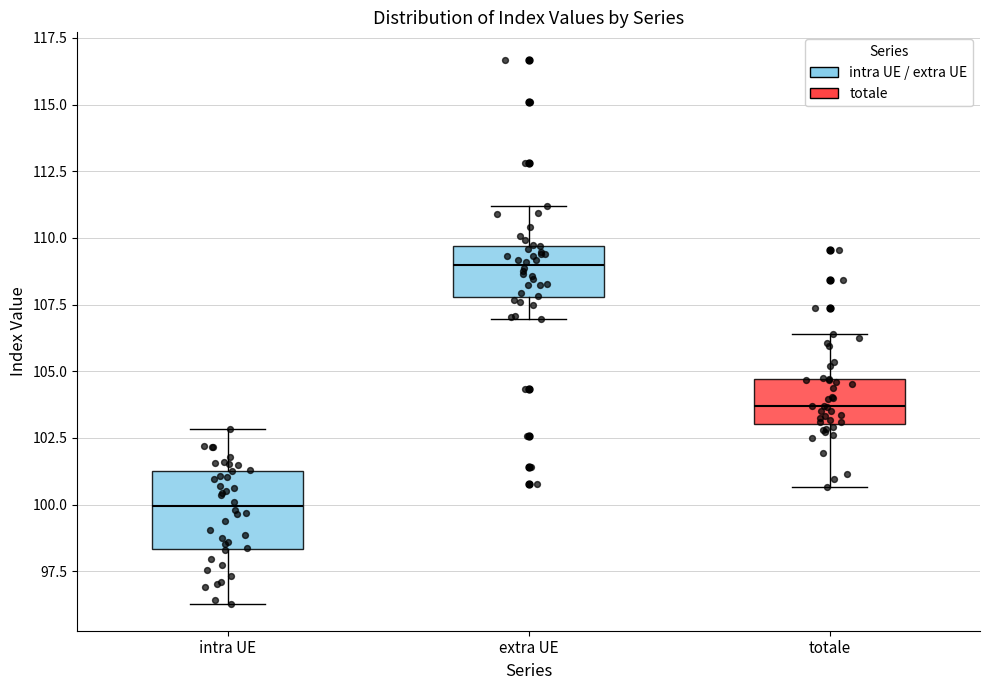

Reading left to right, transcribe this box plot: for each box, give where its median line is, the range the box spans, and where its two whiskers end, as read against the y-axis. The values are not printed on the chart, so give them approximately, as read against the axis.

intra UE: median 100.0, box 98.5 to 101.5, whiskers 96.5 to 103.0
extra UE: median 109.0, box 108.0 to 109.5, whiskers 107.0 to 111.0
totale: median 103.5, box 103.0 to 104.5, whiskers 100.5 to 106.5